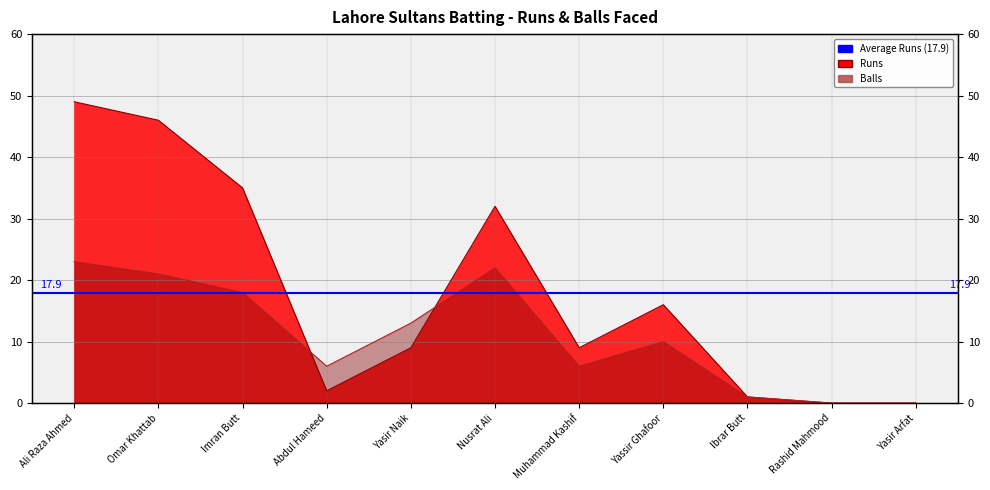

Reading left to right, extract all data points from this chart.

Runs: Ali Raza Ahmed=49	Omar Khattab=46	Imran Butt=35	Abdul Hameed=2	Yasir Naik=9	Nusrat Ali=32	Muhammad Kashif=9	Yassir Ghafoor=16	Ibrar Butt=1	Rashid Mahmood=0	Yasir Arfat=0
Balls: Ali Raza Ahmed=23	Omar Khattab=21	Imran Butt=18	Abdul Hameed=6	Yasir Naik=13	Nusrat Ali=22	Muhammad Kashif=6	Yassir Ghafoor=10	Ibrar Butt=1	Rashid Mahmood=0	Yasir Arfat=0